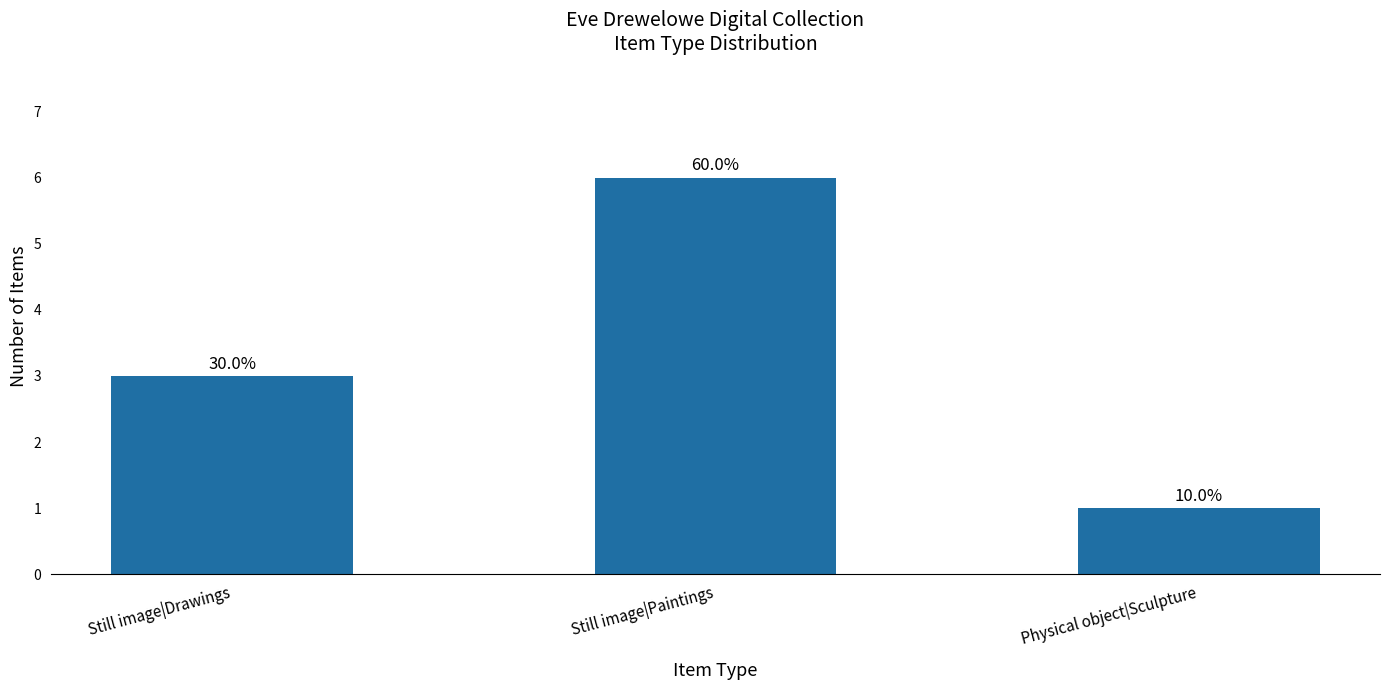

Are the bars horizontal?

No